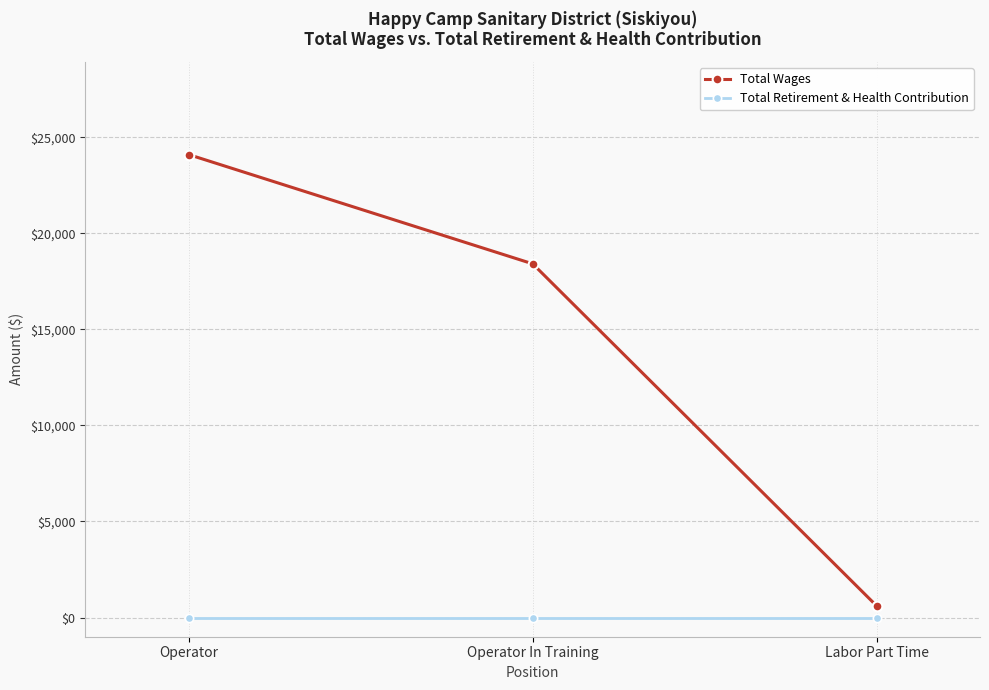

What is the total value across all series at Operator?

24100